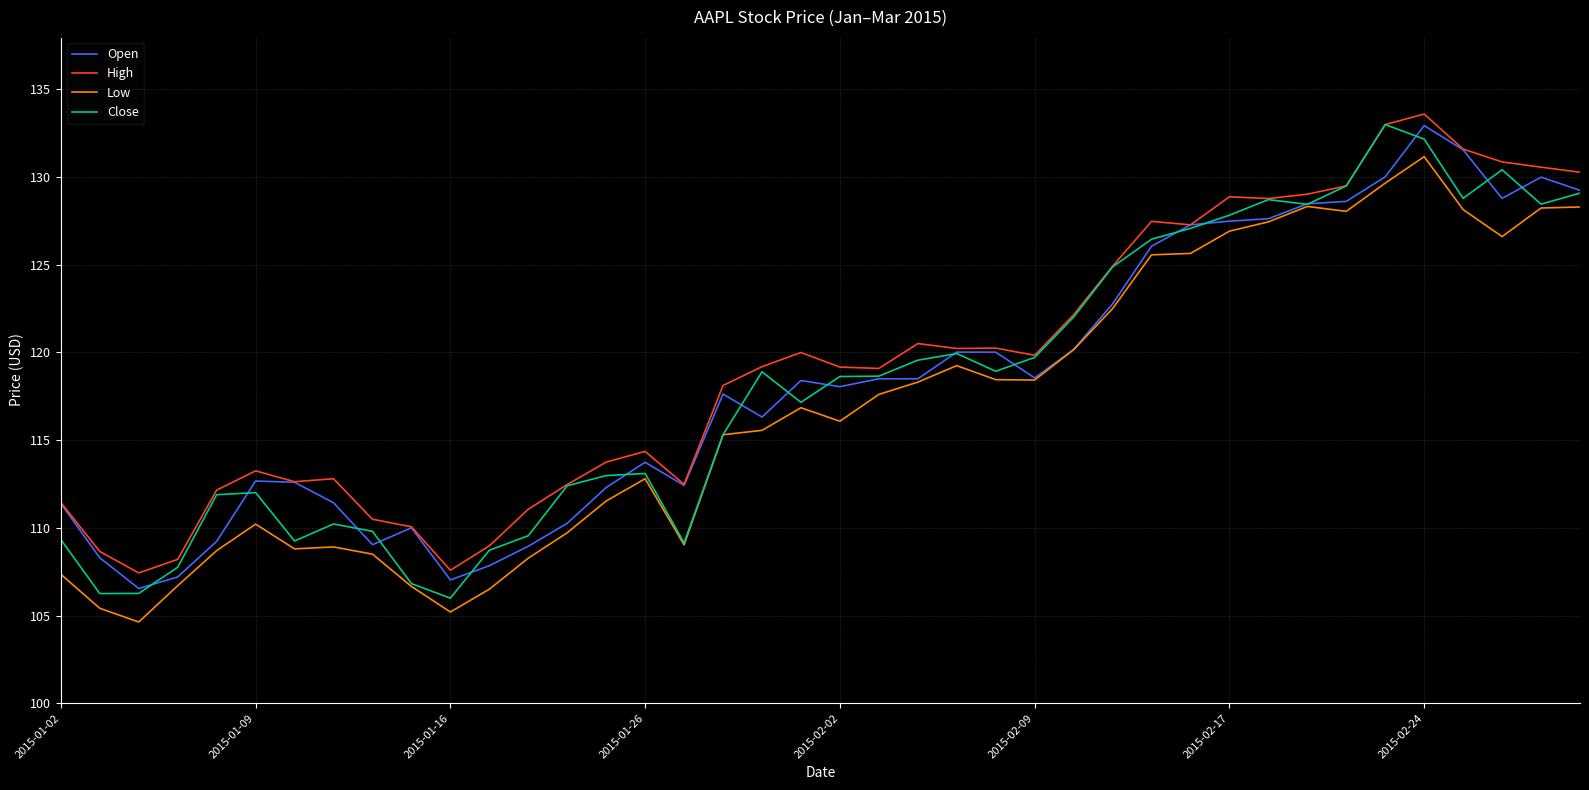

Which series has the largest total across all categories?

High